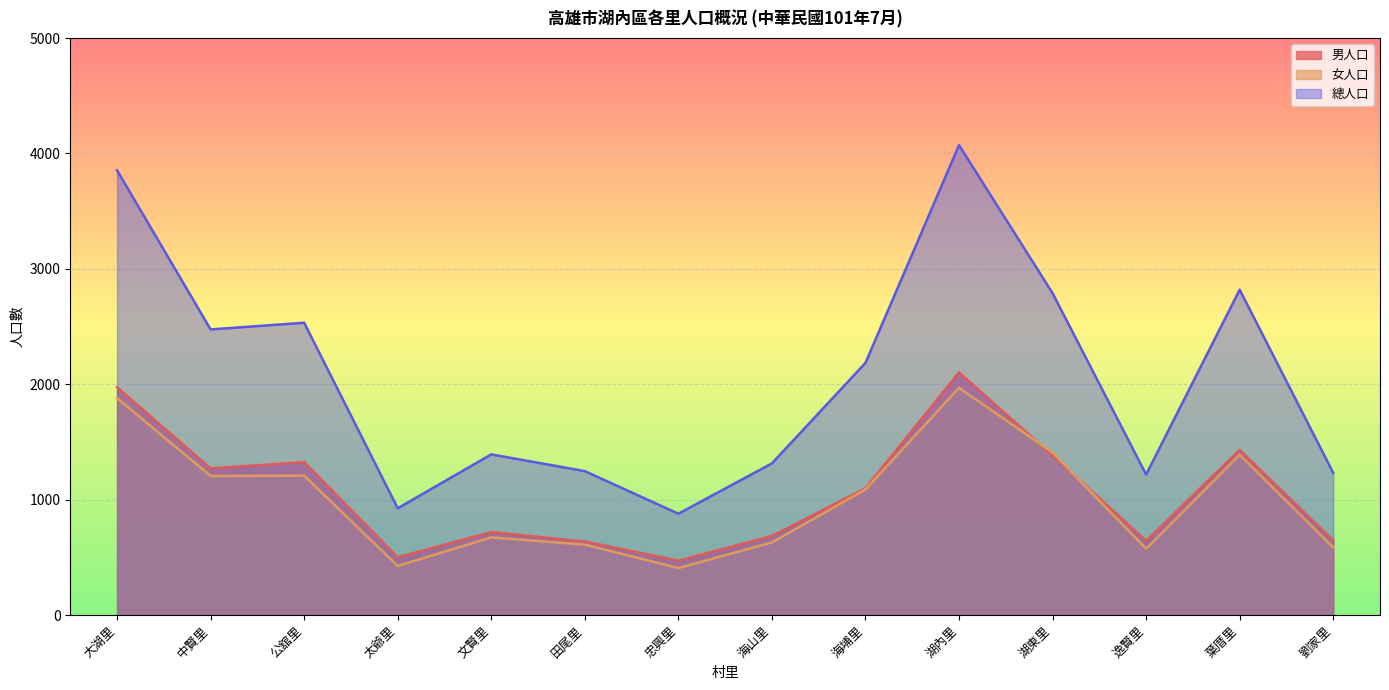

Which series has the largest total across all categories?

總人口